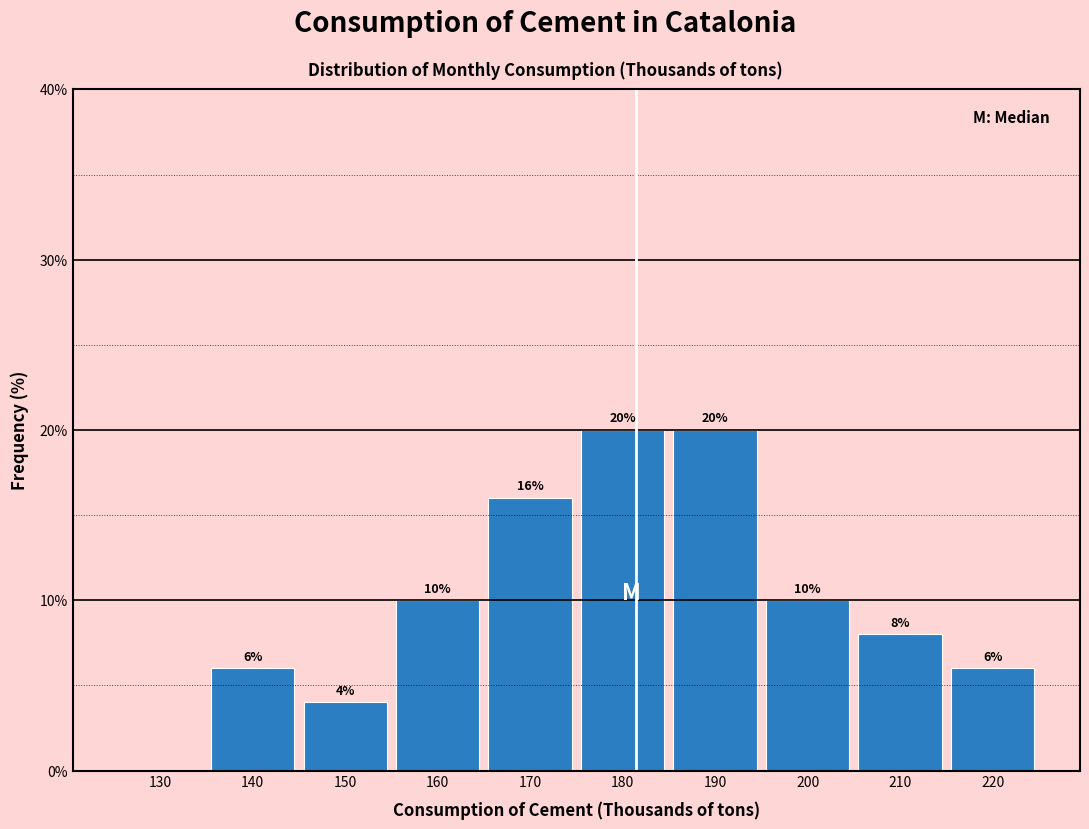

Reading left to right, transcribe all the data shown in this chart.

130=0	140=6	150=4	160=10	170=16	180=20	190=20	200=10	210=8	220=6